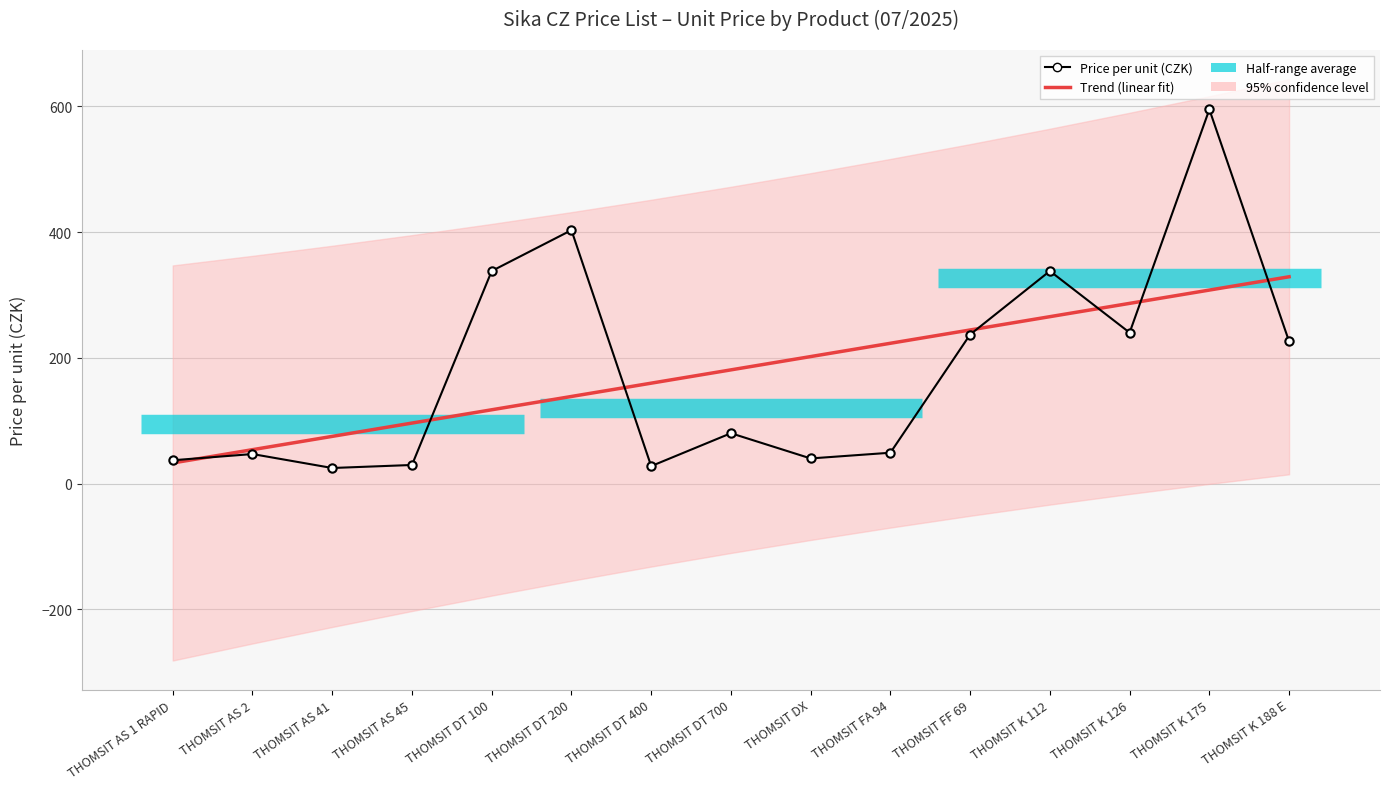

The Trend (linear fit) series shows 201.9 at THOMSIT DX. True or false?

True